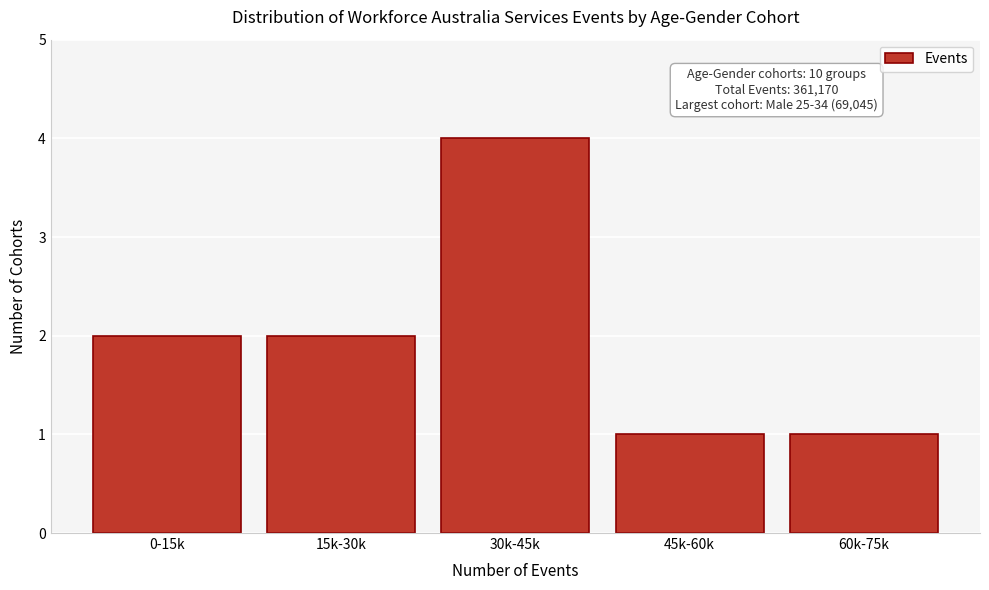

Reading left to right, transcribe all the data shown in this chart.

2	2	4	1	1